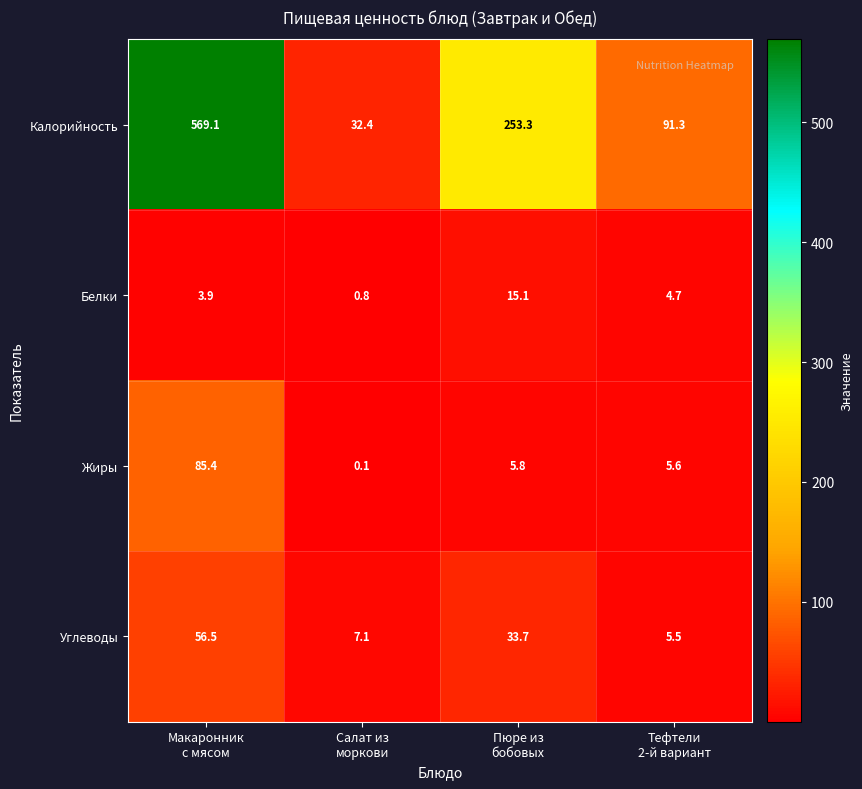

Reading left to right, list all the values displayed in this chart.

Калорийность: 569.1	32.4	253.3	91.3
Белки: 3.9	0.8	15.1	4.7
Жиры: 85.4	0.1	5.8	5.6
Углеводы: 56.5	7.1	33.7	5.5